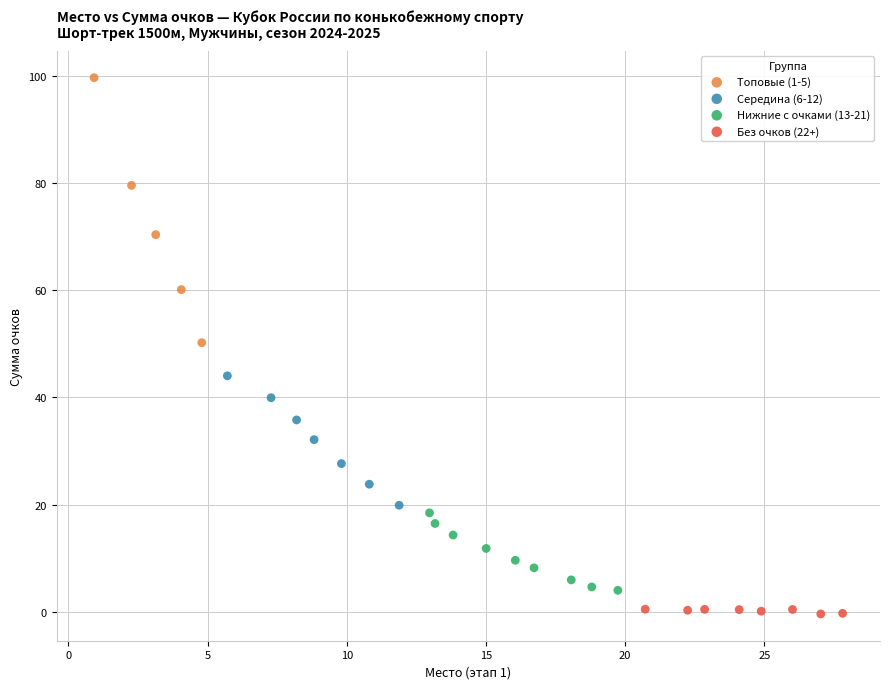

Which series has the widest spread of Y values?

Топовые (1-5)